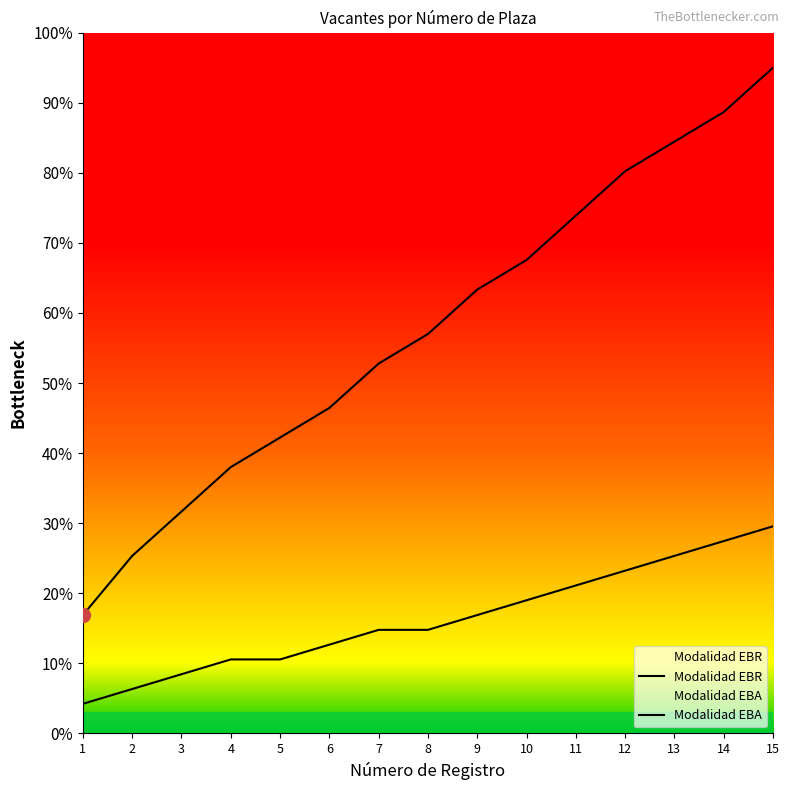

Reading left to right, transcribe all the data shown in this chart.

Modalidad EBR: 1=16.9	2=25.3	3=31.7	4=38.0	5=42.2	6=46.4	7=52.8	8=57.0	9=63.3	10=67.6	11=73.9	12=80.2	13=84.4	14=88.7	15=95.0
Modalidad EBA: 1=4.2	2=6.3	3=8.4	4=10.6	5=10.6	6=12.7	7=14.8	8=14.8	9=16.9	10=19.0	11=21.1	12=23.2	13=25.3	14=27.4	15=29.6